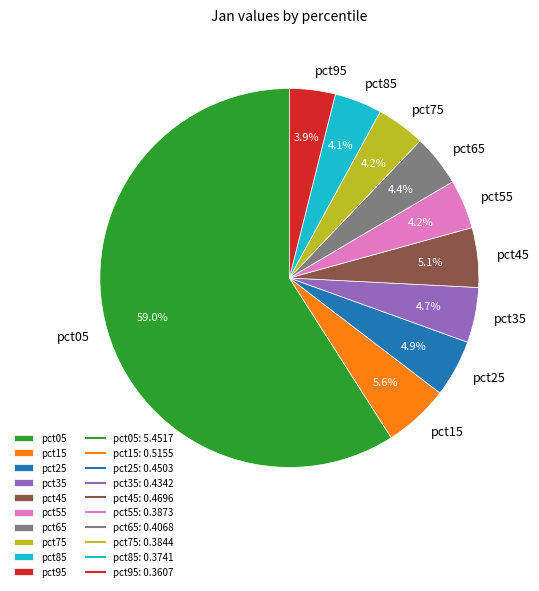

What portion of the pie excludes pct15?

94.4%